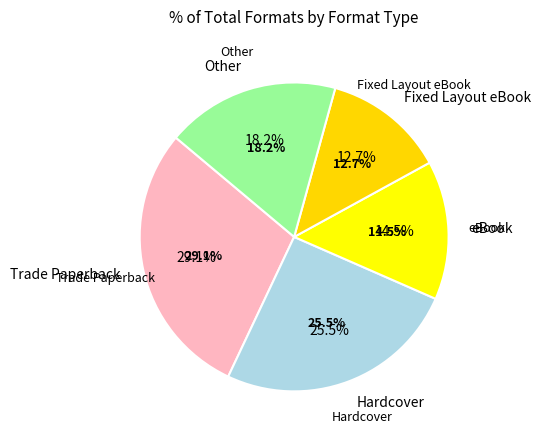

Count the number of slices in the pie.

5